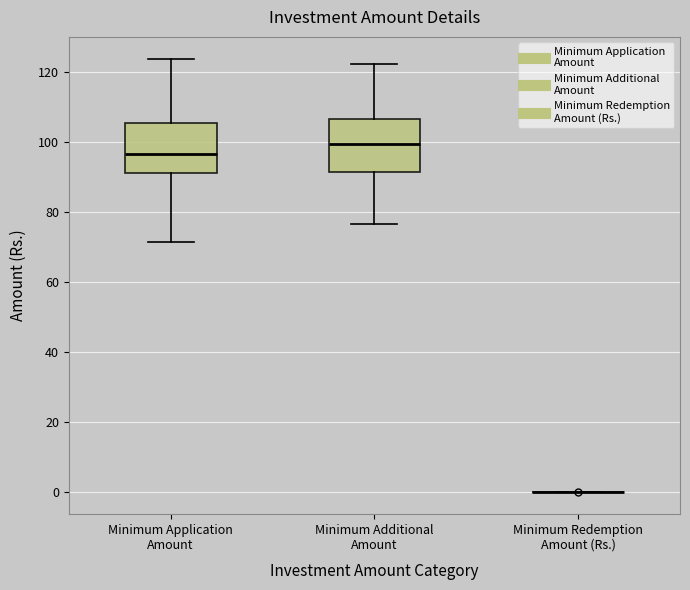

Reading left to right, transcribe this box plot: for each box, give where its median line is, the range the box spans, and where its two whiskers end, as read against the y-axis. The values are not printed on the chart, so give them approximately, as read against the axis.

Minimum Application Amount: median 96, box 92 to 106, whiskers 72 to 124
Minimum Additional Amount: median 100, box 92 to 106, whiskers 76 to 122
Minimum Redemption Amount (Rs.): box collapsed to a line at 0, whiskers 0 to 0